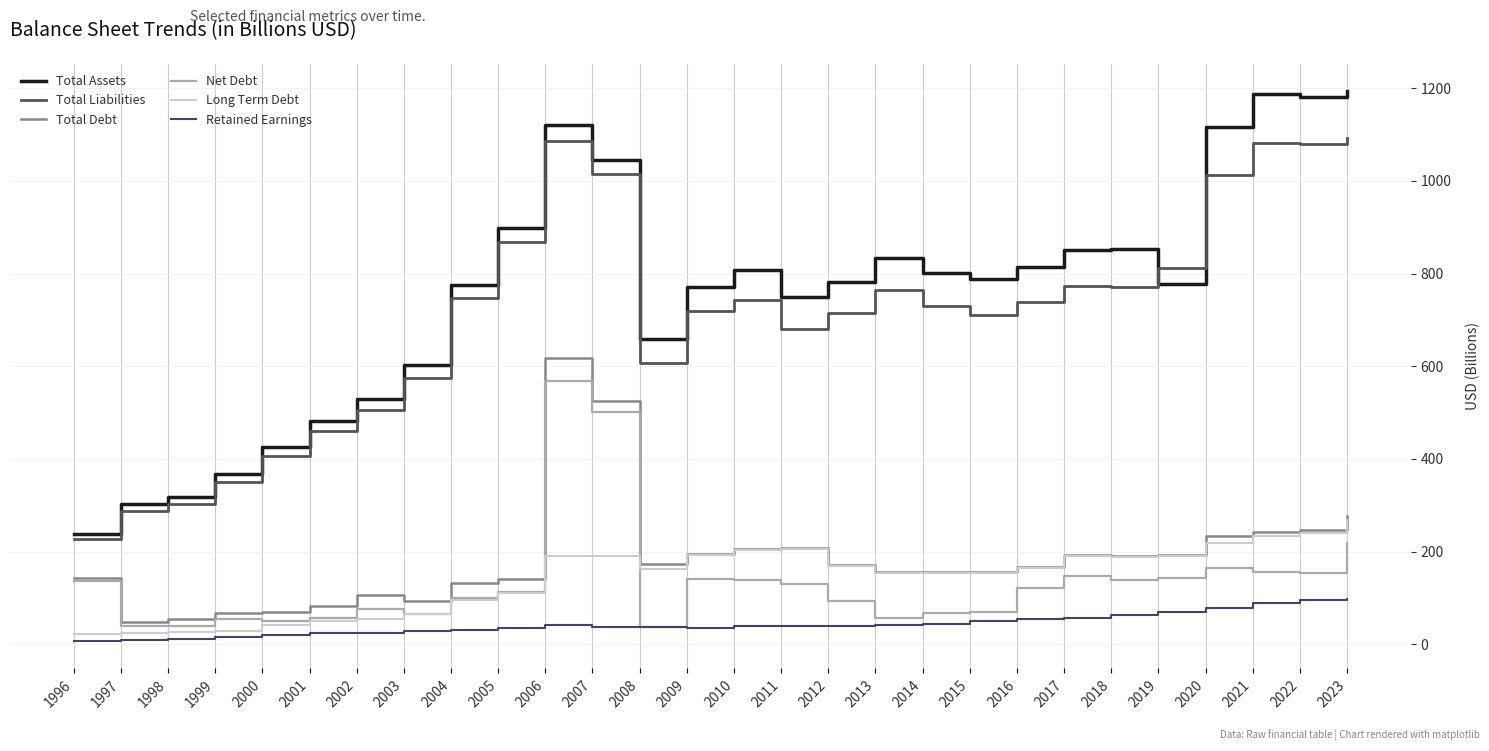

At which category is the sum across all series the highest?

2006